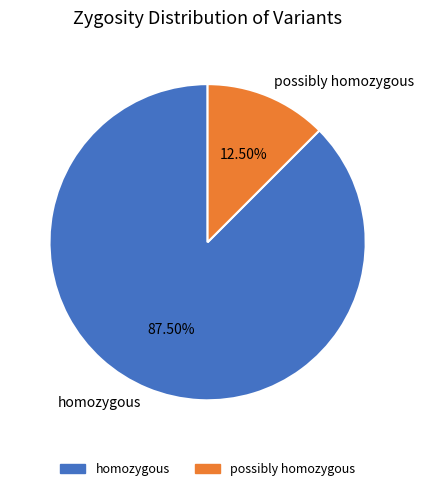

Which category has the biggest portion of the pie?

homozygous